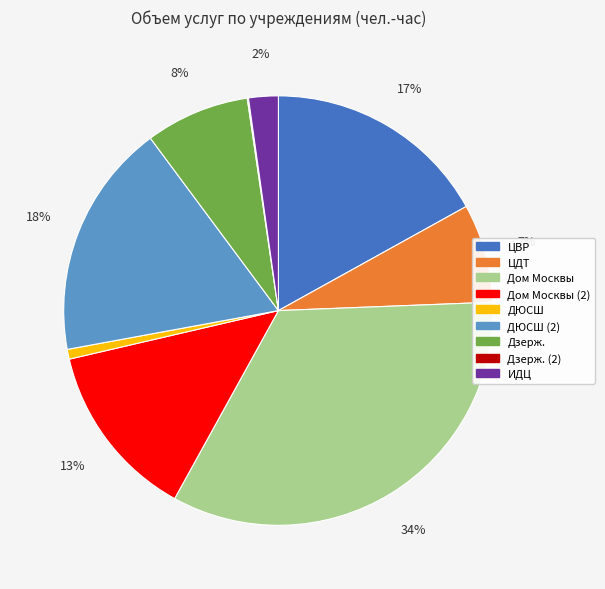

To the nearest percent, what is the difference between the largest and smallest slice percentages?

34%